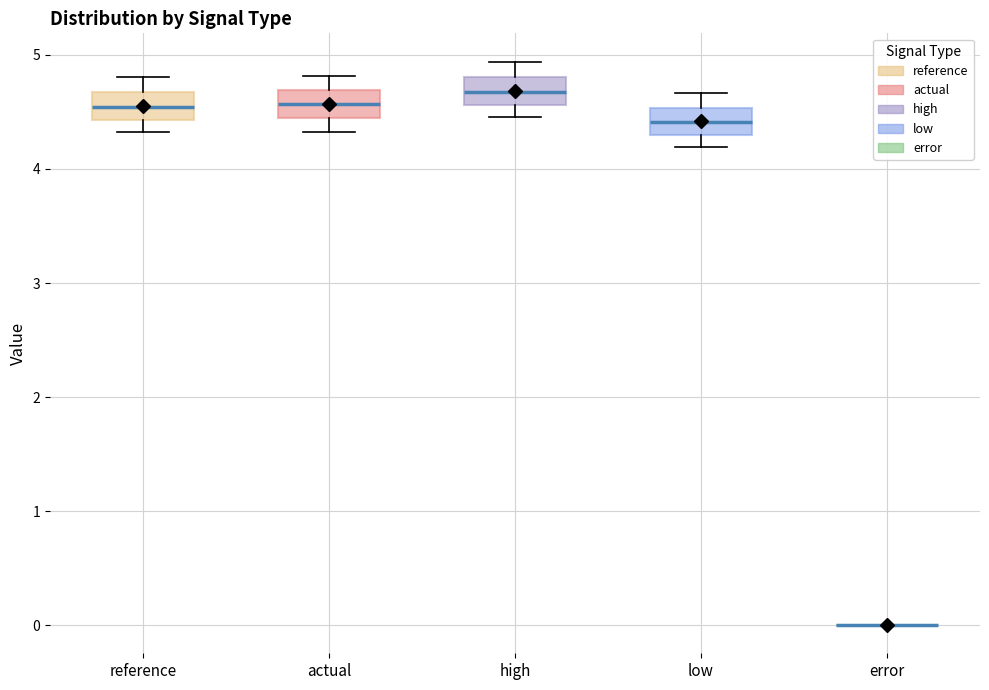

Reading left to right, read every box against the y-axis: the position of its median line, the range the box covers, and the ends of its whiskers. The values are not printed on the chart, so give them approximately, as read against the axis.

reference: median 4.5, box 4.4 to 4.7, whiskers 4.3 to 4.8
actual: median 4.6, box 4.4 to 4.7, whiskers 4.3 to 4.8
high: median 4.7, box 4.6 to 4.8, whiskers 4.5 to 4.9
low: median 4.4, box 4.3 to 4.5, whiskers 4.2 to 4.7
error: box collapsed to a line at 0.0, whiskers 0.0 to 0.0